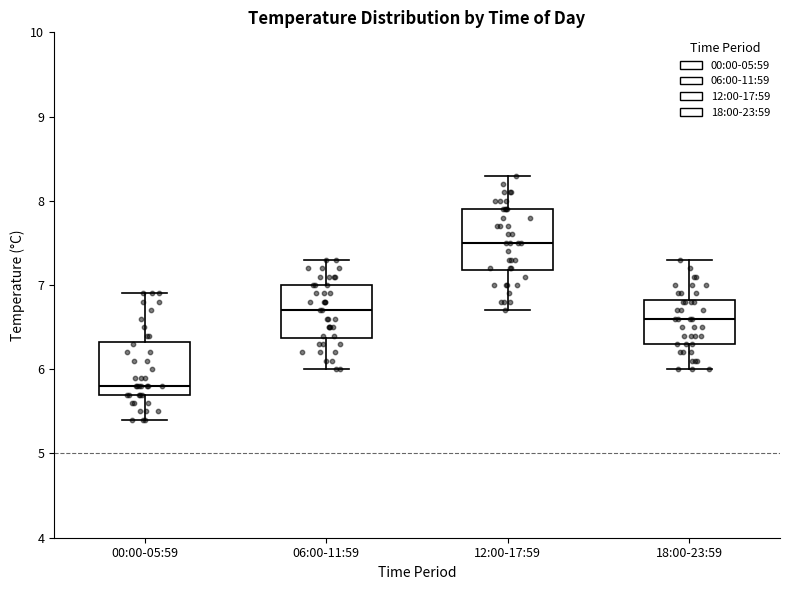

Which box is the tallest, from its lower edge to its upper edge?

12:00-17:59